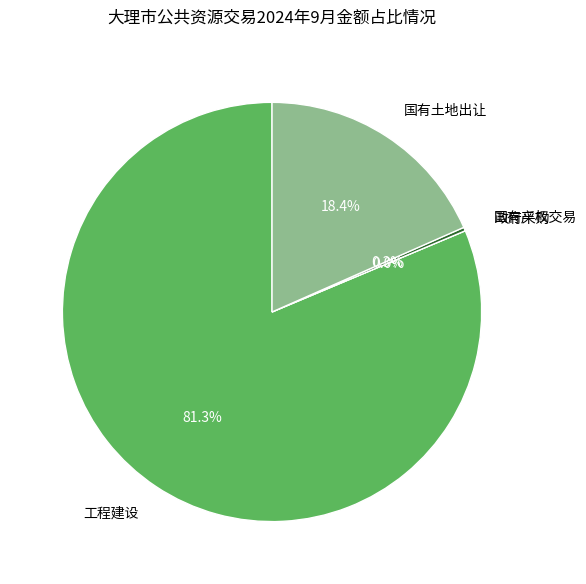

Is 国有土地出让 the majority of the pie?

No